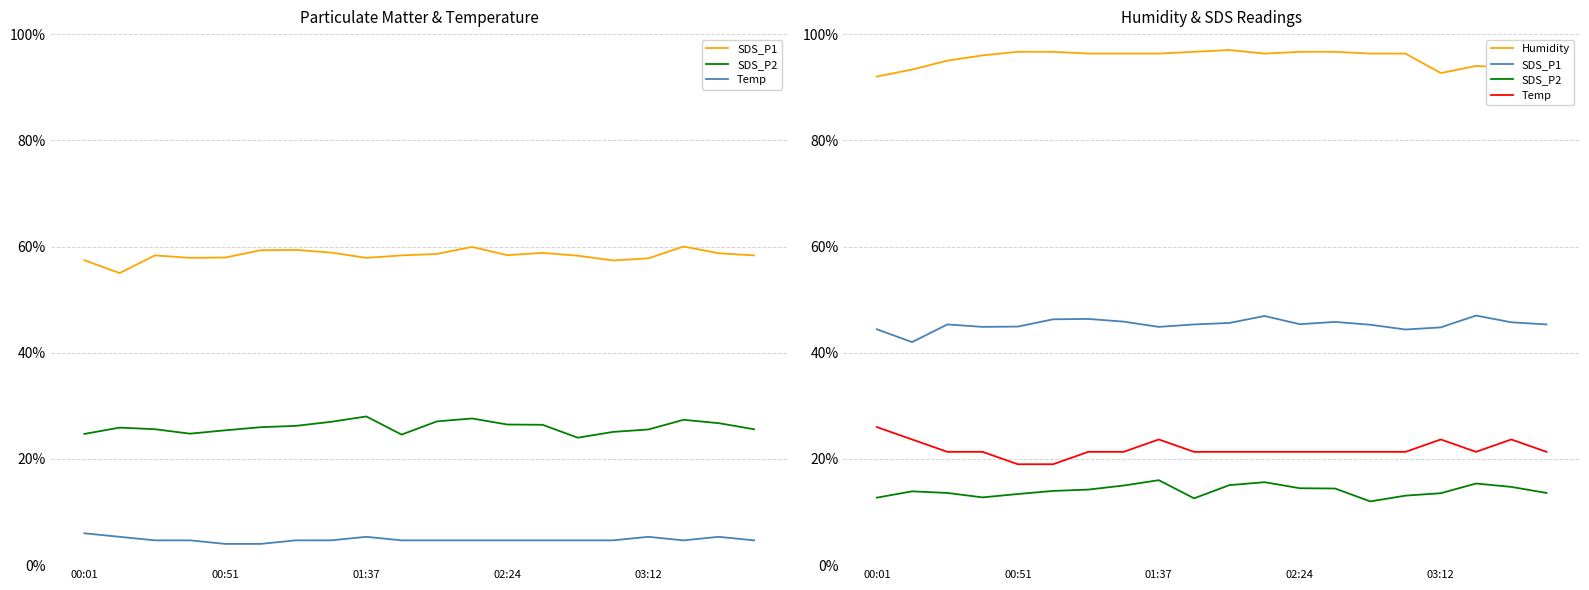

How many data points does each series have?

20